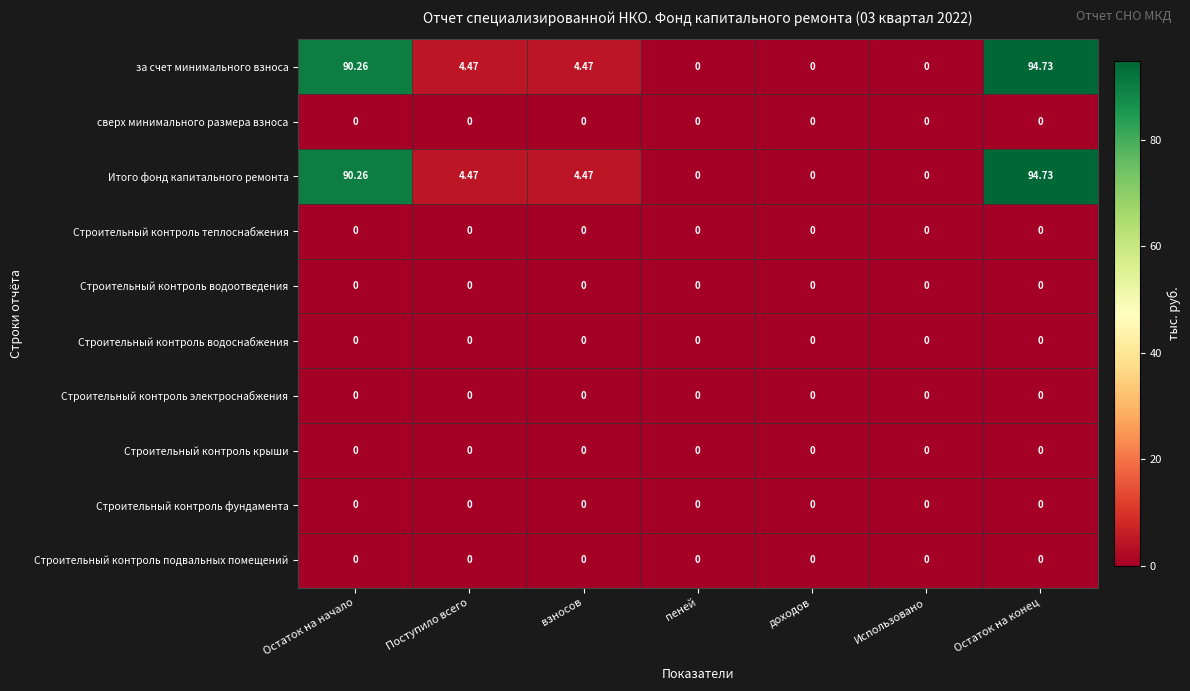

At which category is the sum across all series the highest?

Остаток на конец